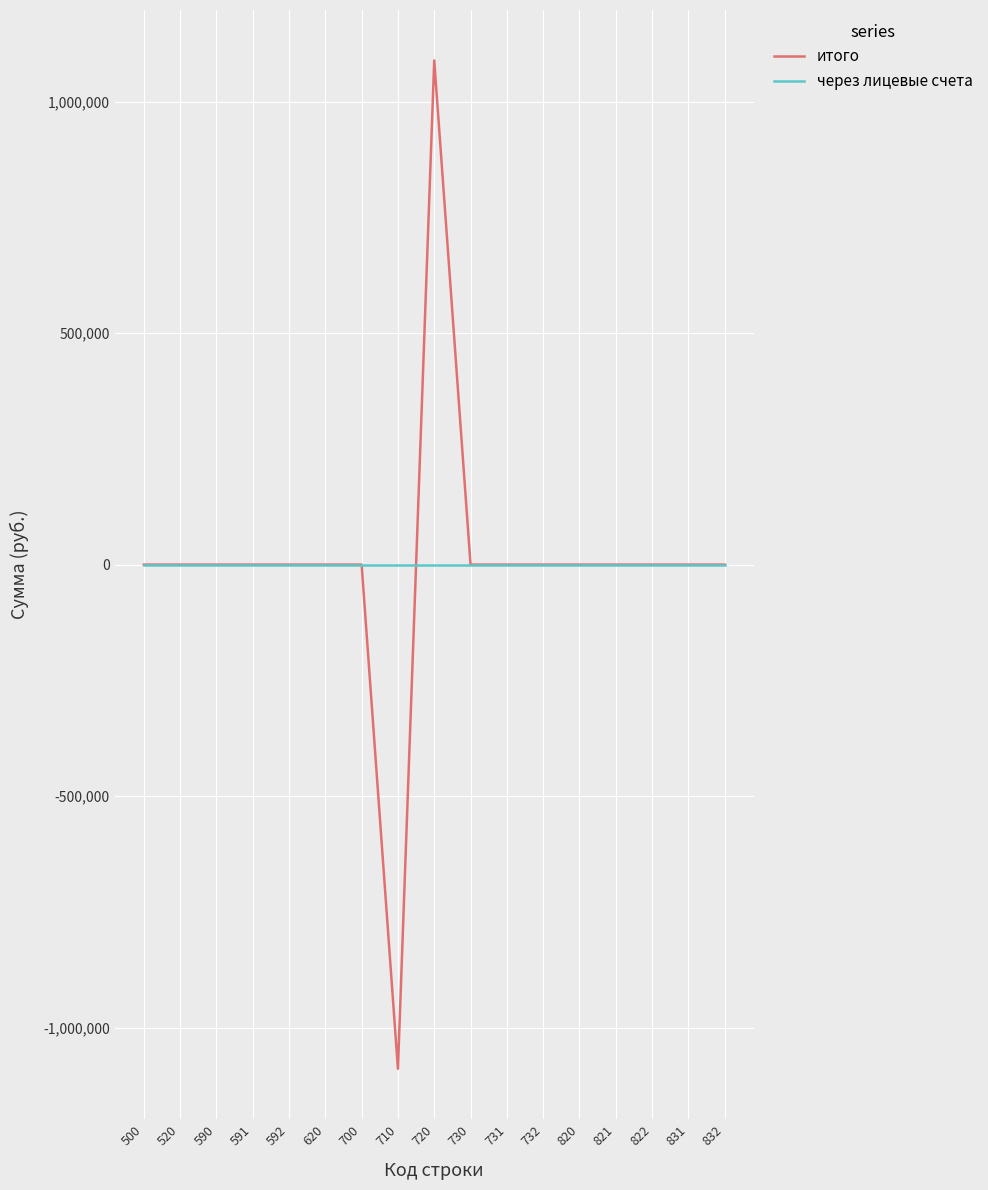

What is the maximum value for итого?

1088753.0